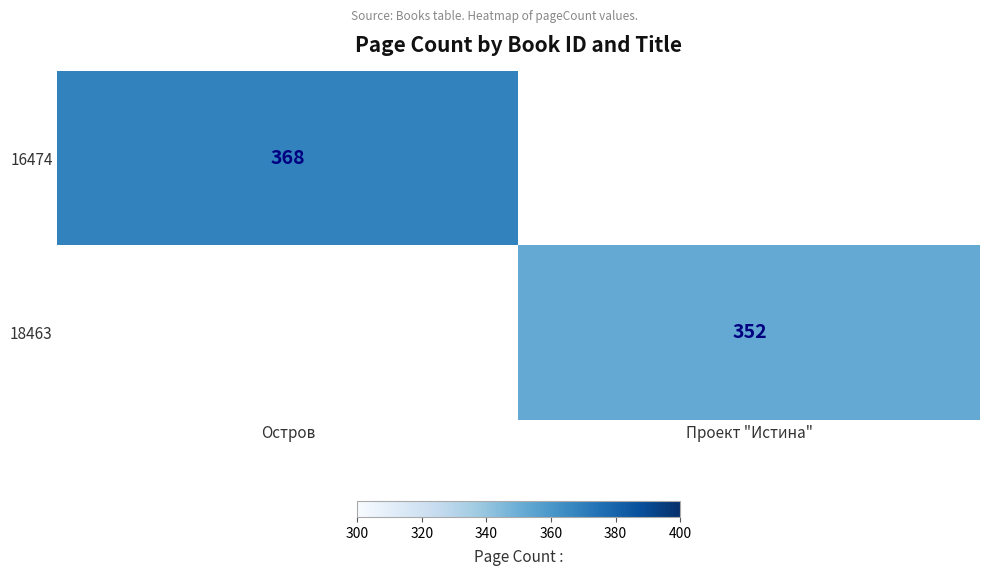

The 16474 series shows 612 at Остров. True or false?

False